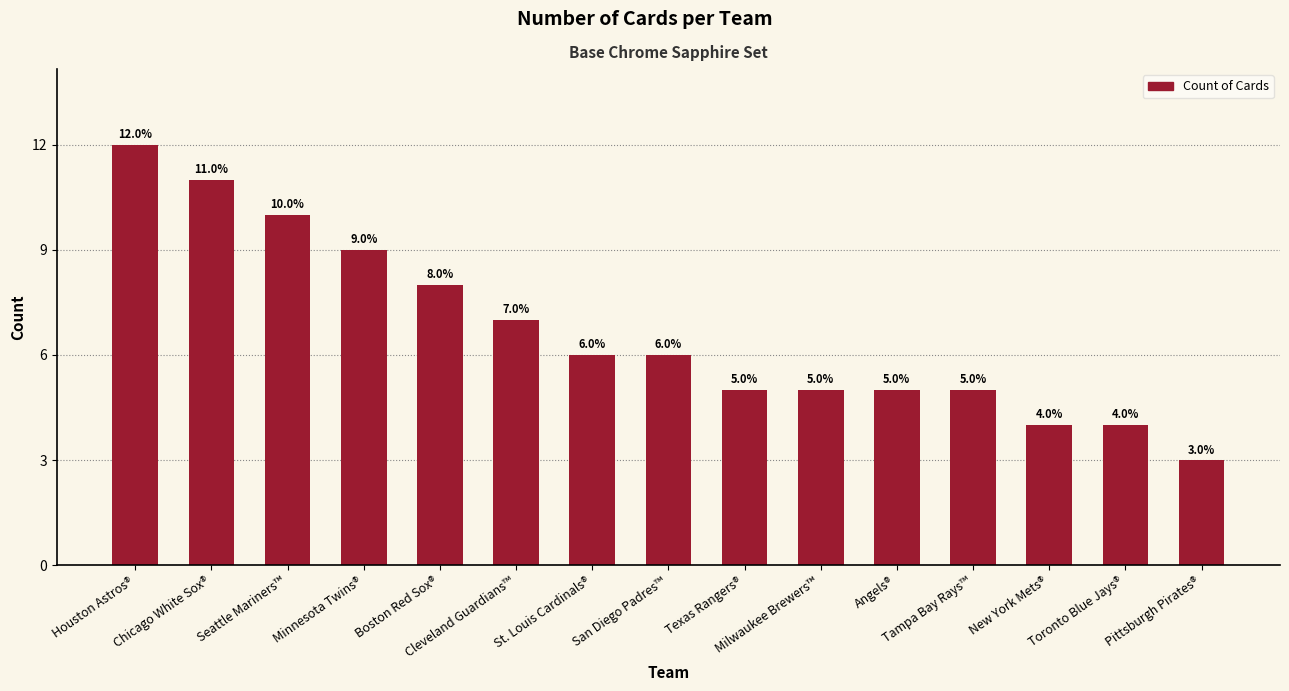

How many data points are less than 6?

7